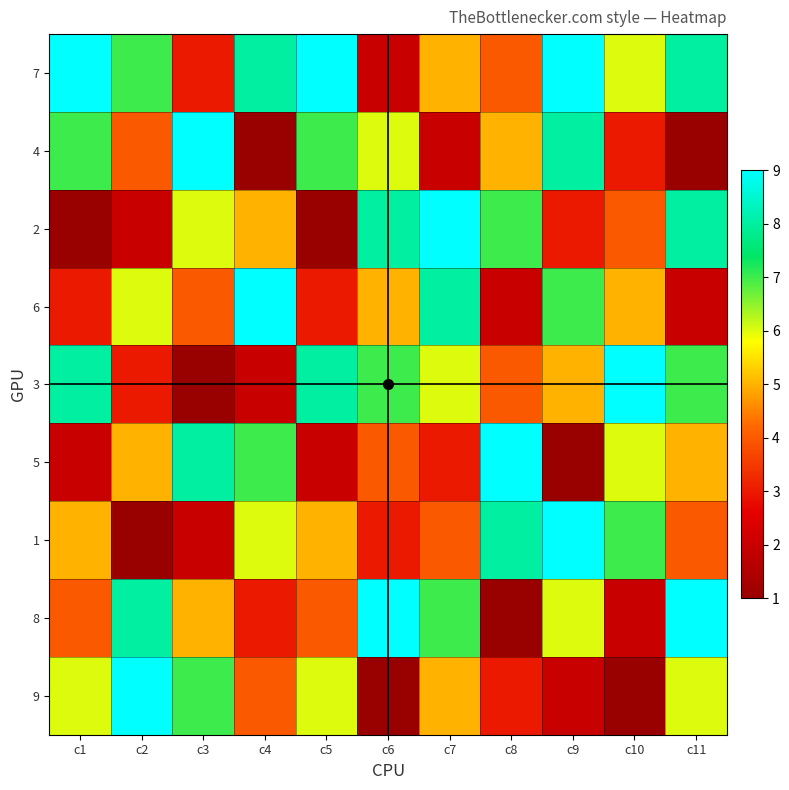

What is the minimum value for 5?

1